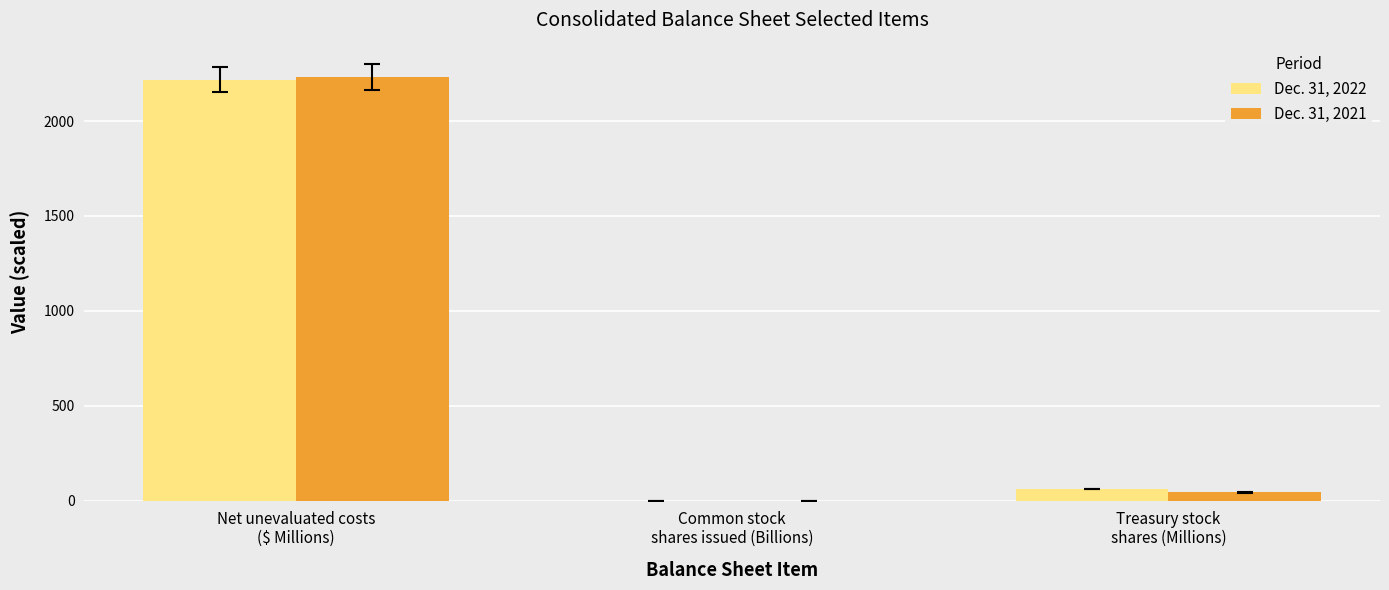

How many groups of bars are there?

3